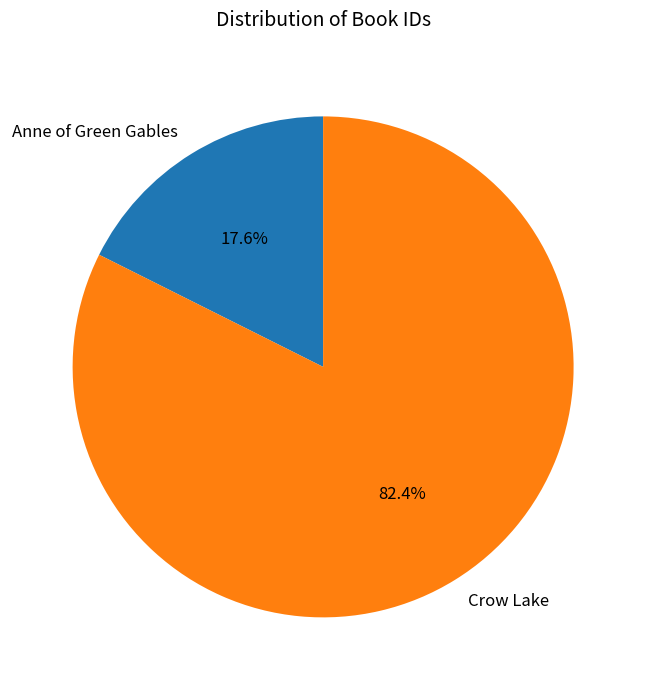

Which category has the smallest portion of the pie?

Anne of Green Gables